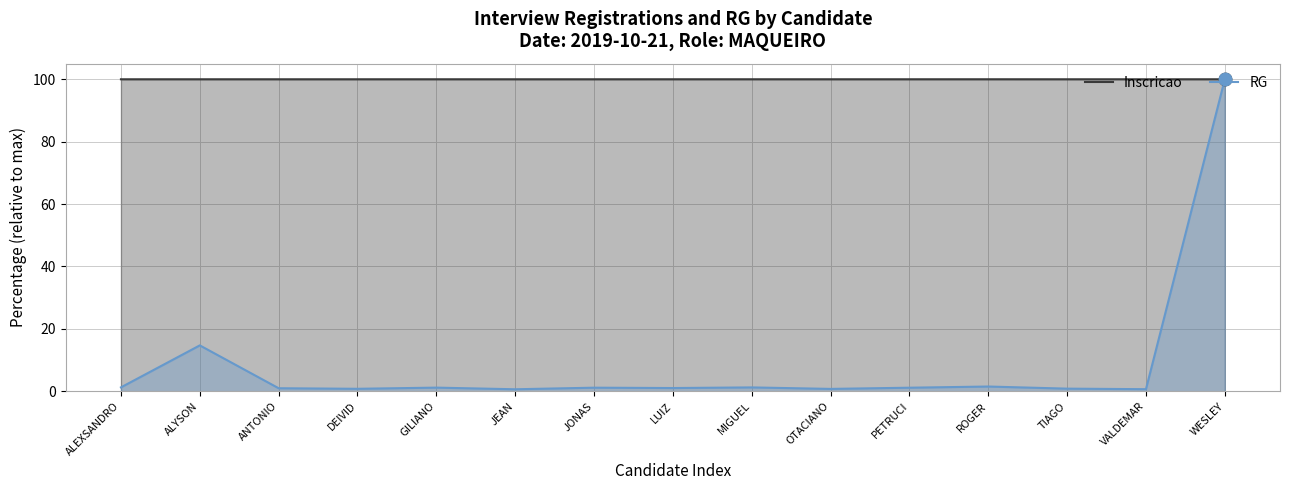

What is the total value across all series at TIAGO?

100.8